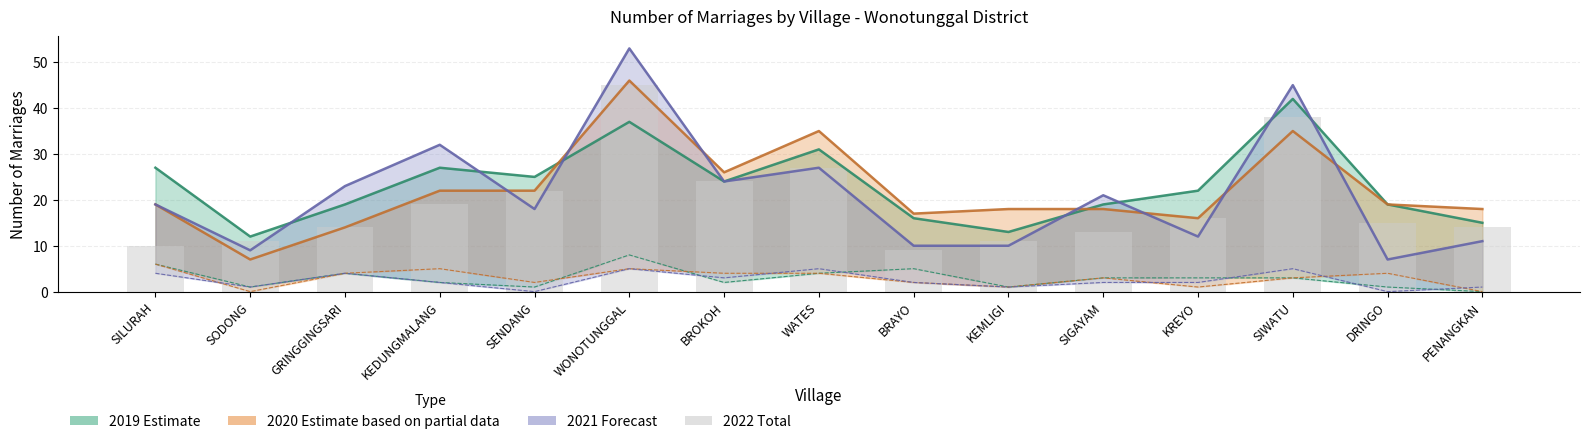

Count the number of values greater than 15.

7